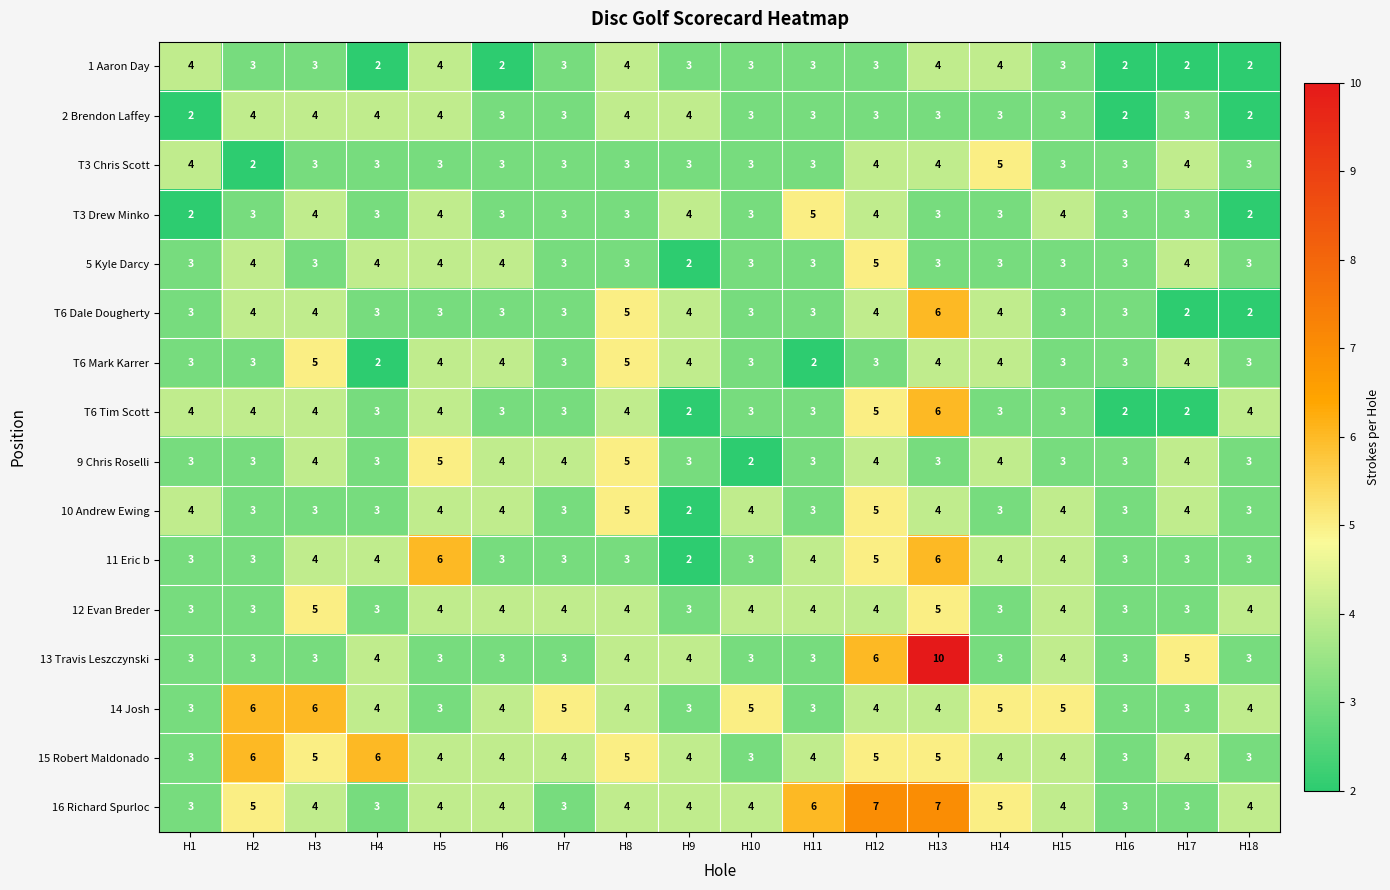

What is the difference between the highest and lowest values at H13?

7